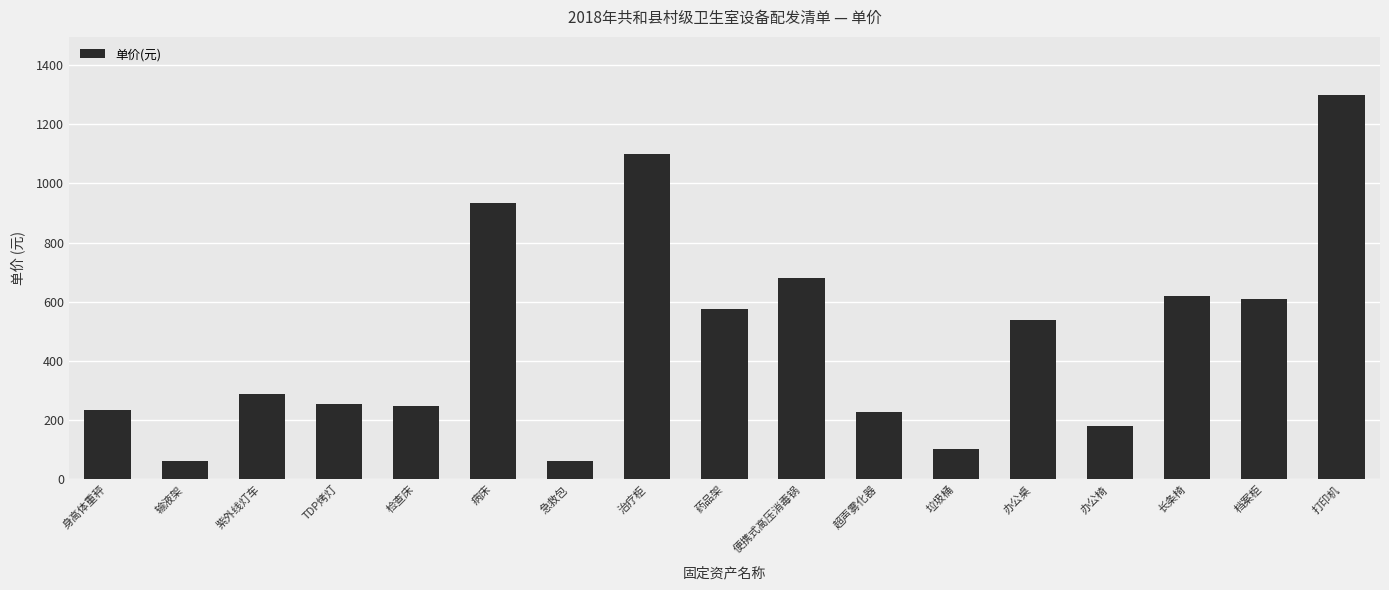

What is the change in value from 治疗柜 to 药品架?

-521.8